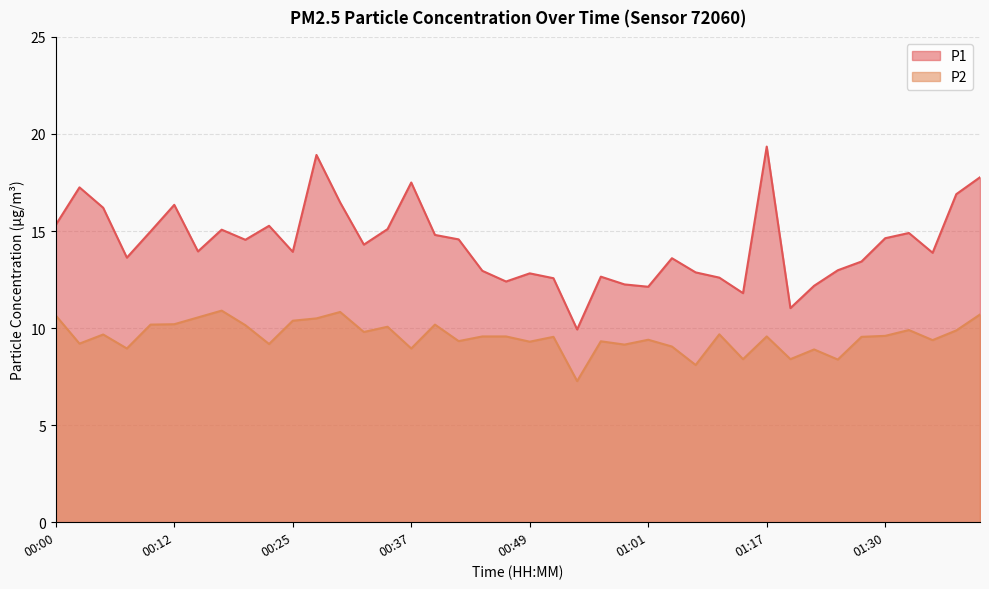

What is the minimum value for P2?

7.3